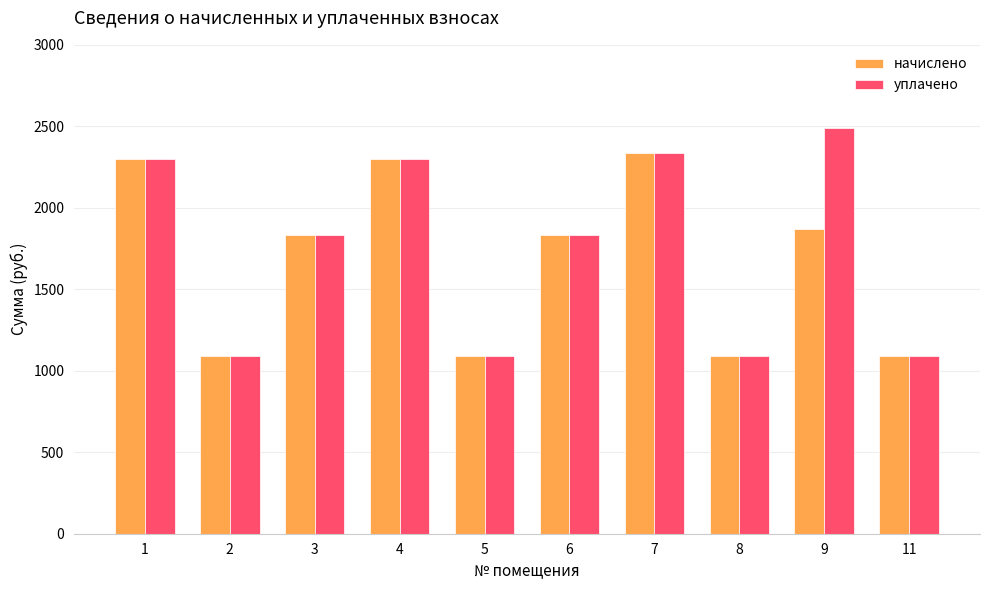

Is the value of начислено at 1 greater than the value of уплачено at 7?

No